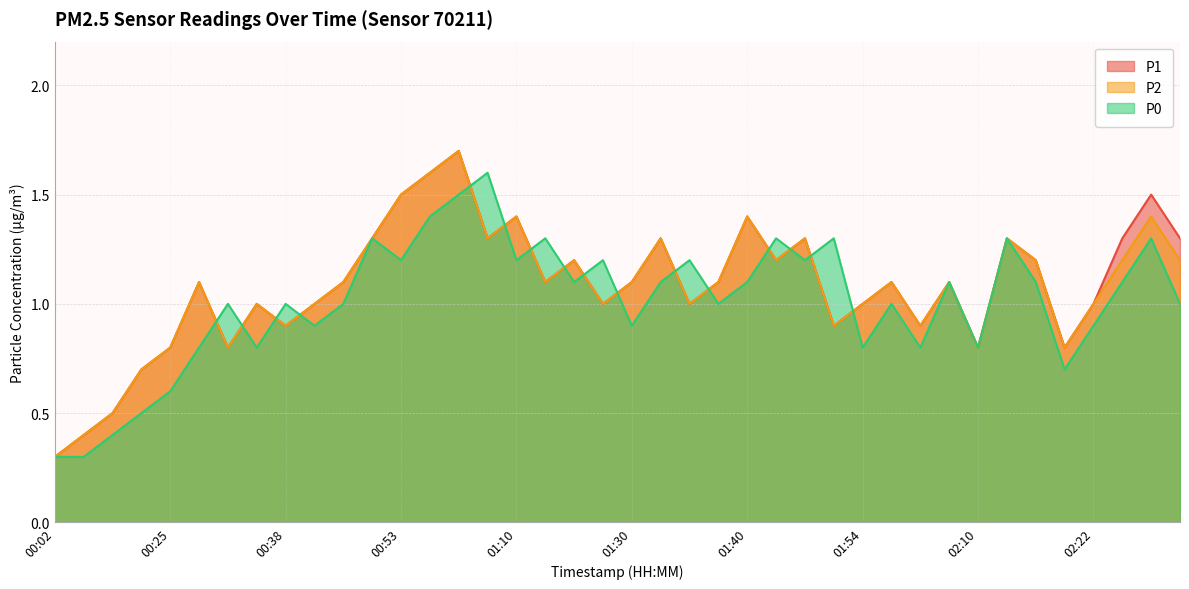

List the labels in order of P0 value, largest first.

01:05, 01:00, 00:58, 00:48, 01:15, 01:46, 01:51, 02:13, 02:32, 00:53, 01:10, 01:25, 01:36, 01:49, 01:22, 01:33, 01:40, 02:07, 02:18, 02:29, 00:31, 00:38, 00:45, 01:38, 01:57, 02:39, 00:41, 01:30, 02:22, 00:28, 00:35, 01:54, 02:05, 02:10, 02:20, 00:25, 00:23, 00:17, 00:02, 00:13